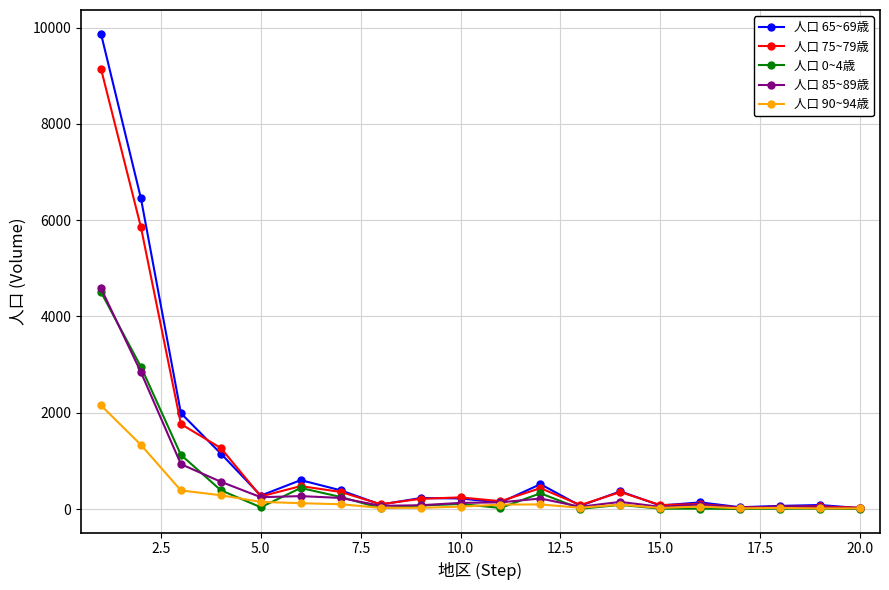

Which series has the largest range (max minus min)?

人口 65~69歳